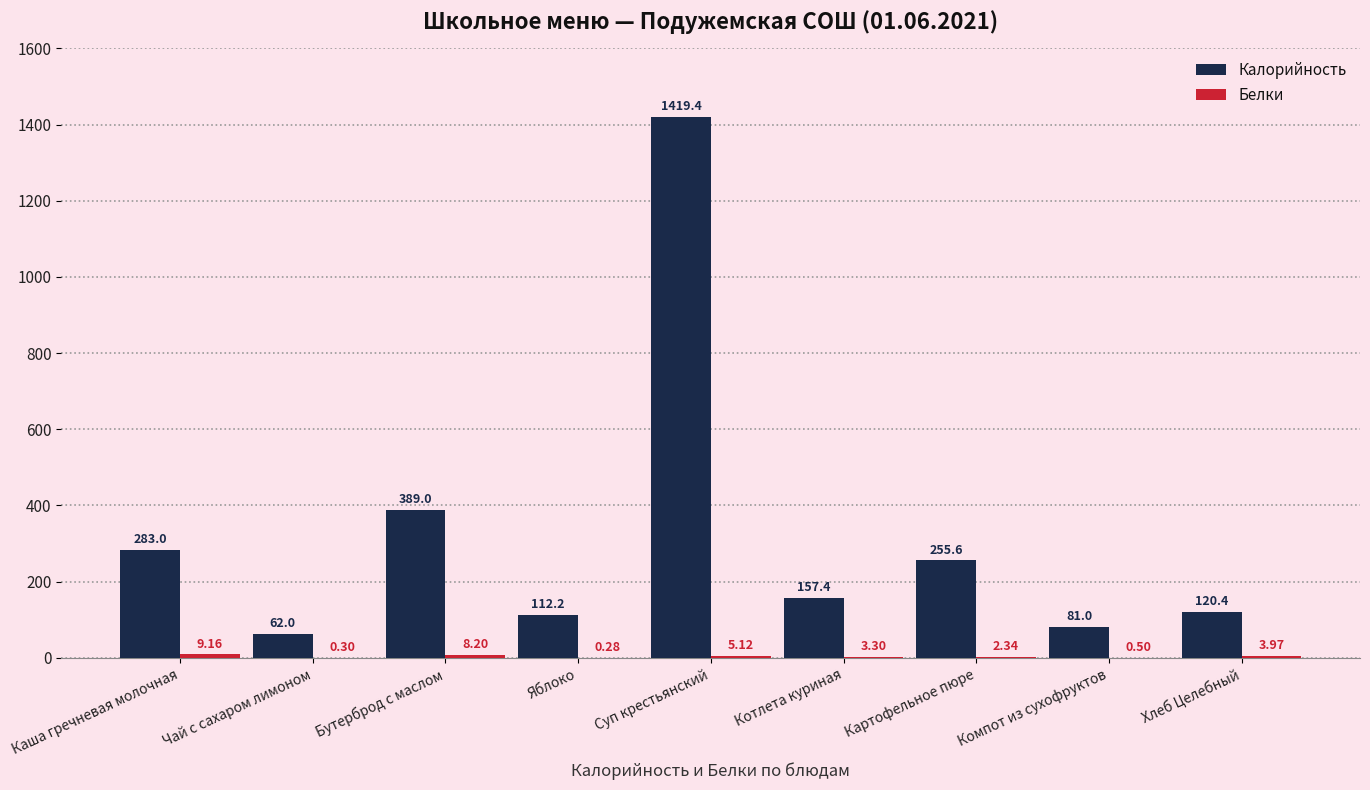

Are the bars horizontal?

No